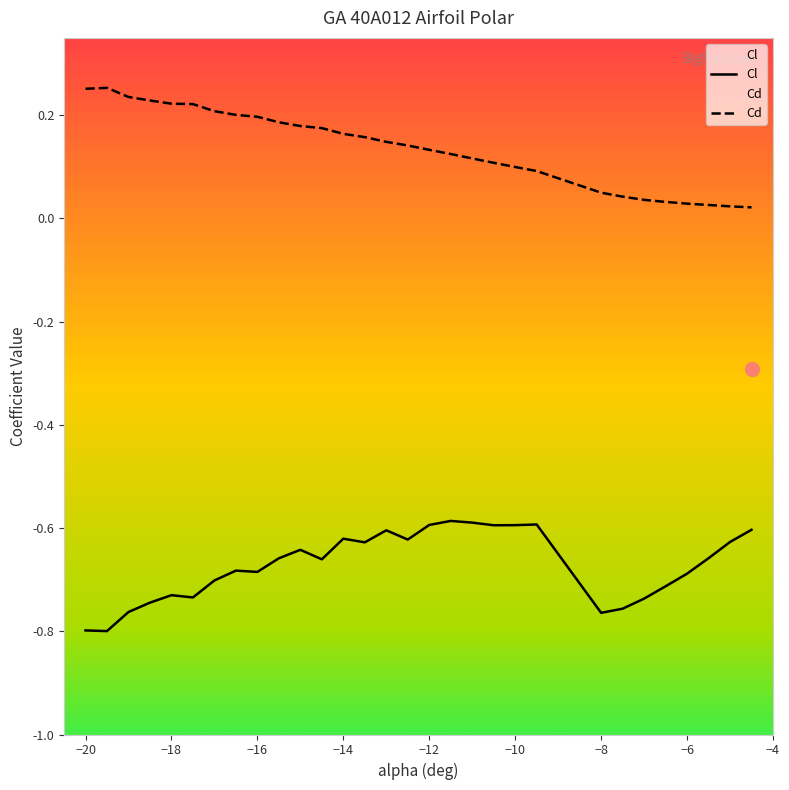

Is it true that Cl equals -0.4 at -14.5?

False